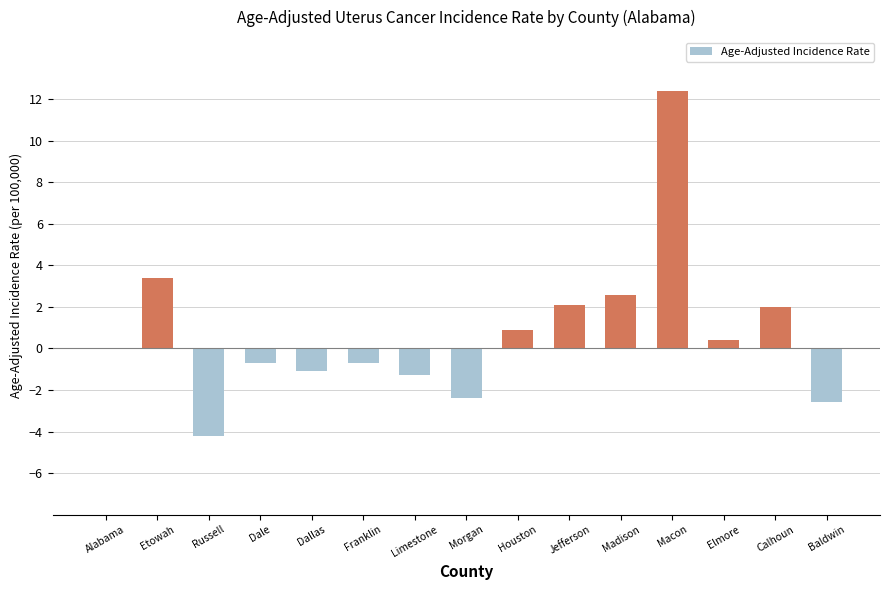

What is the maximum value shown in the chart?

12.4